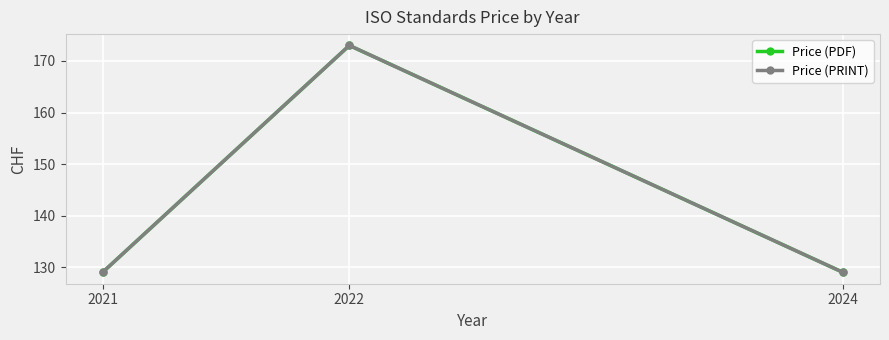

What is the total value across all series at 2021?

258